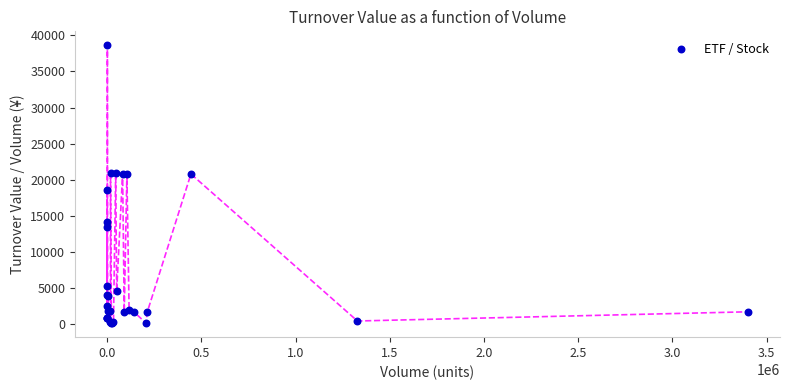

What Y value in the scatter plot is closest to 19367?

18560.0